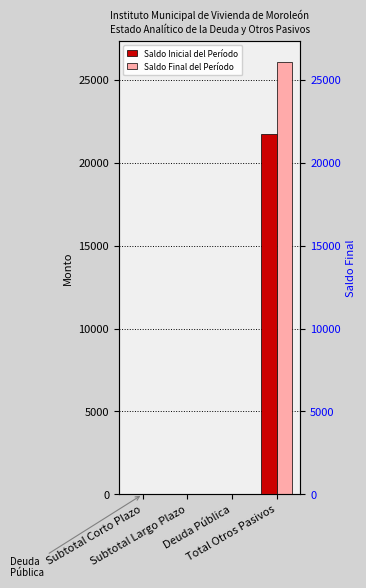

Where is Saldo Final del Período nearest to the value 13028?

Subtotal Corto Plazo